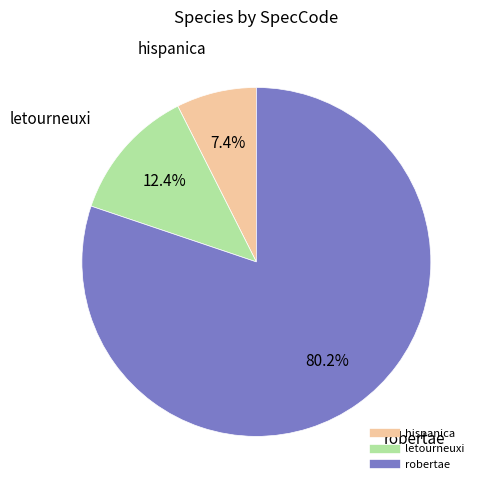

Combined, what portion of the pie is letourneuxi and hispanica?

19.8%